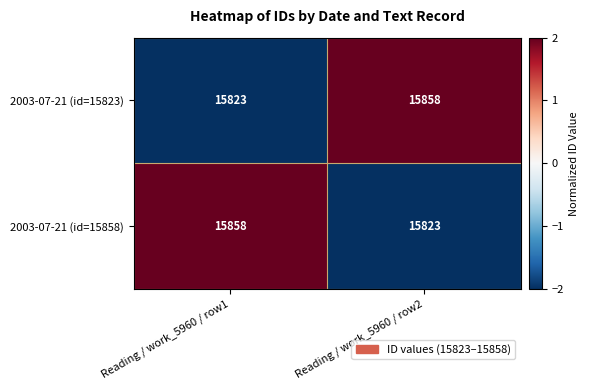

What is the sum of all 2003-07-21 (id=15823) values?

31681